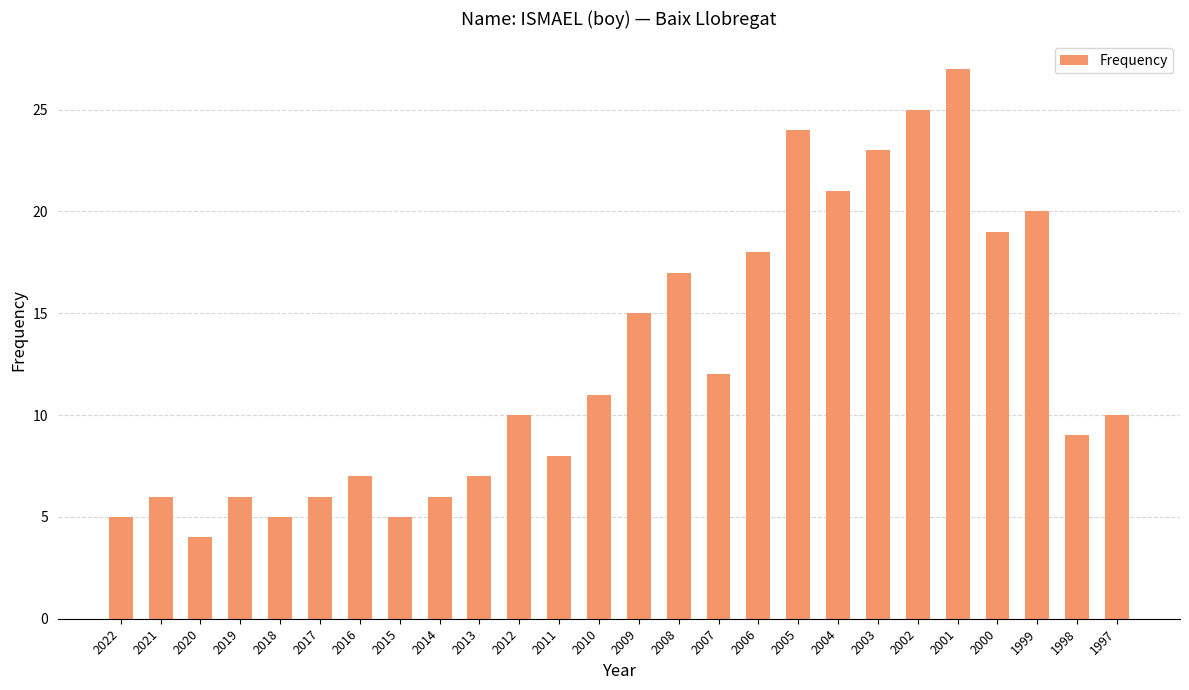

Are the bars grouped side by side (vs. stacked)?

No